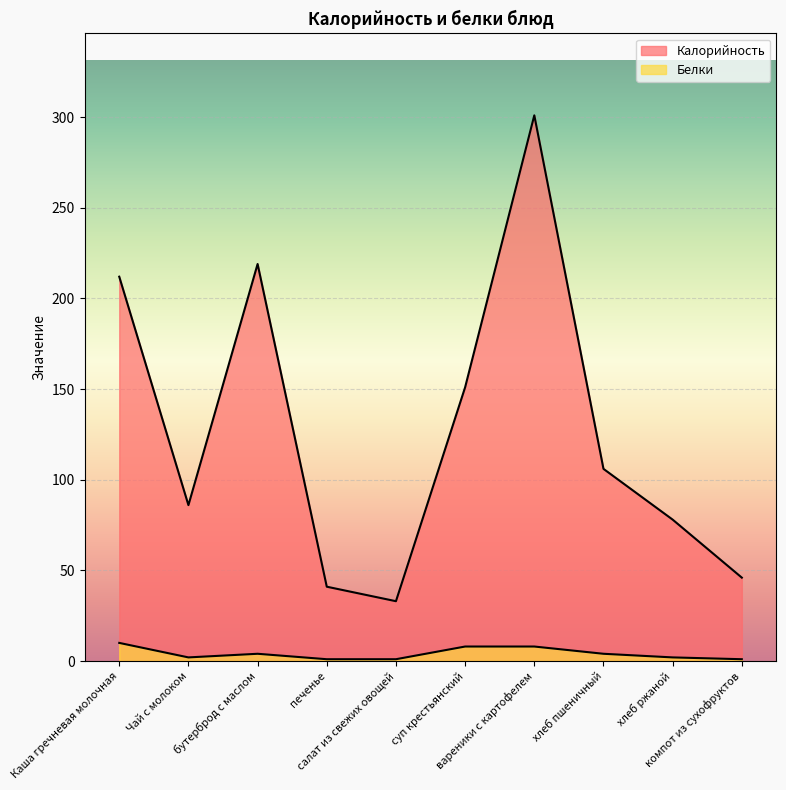

What is the sum of all Калорийность values?

1273